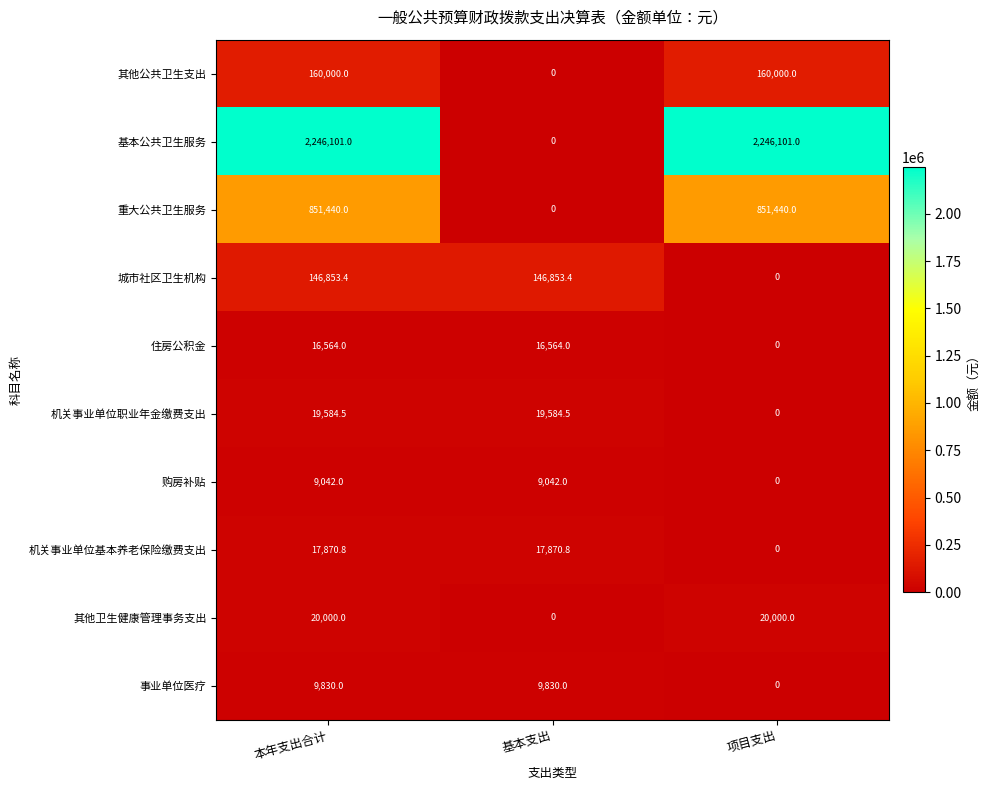

At which category is the sum across all series the highest?

本年支出合计